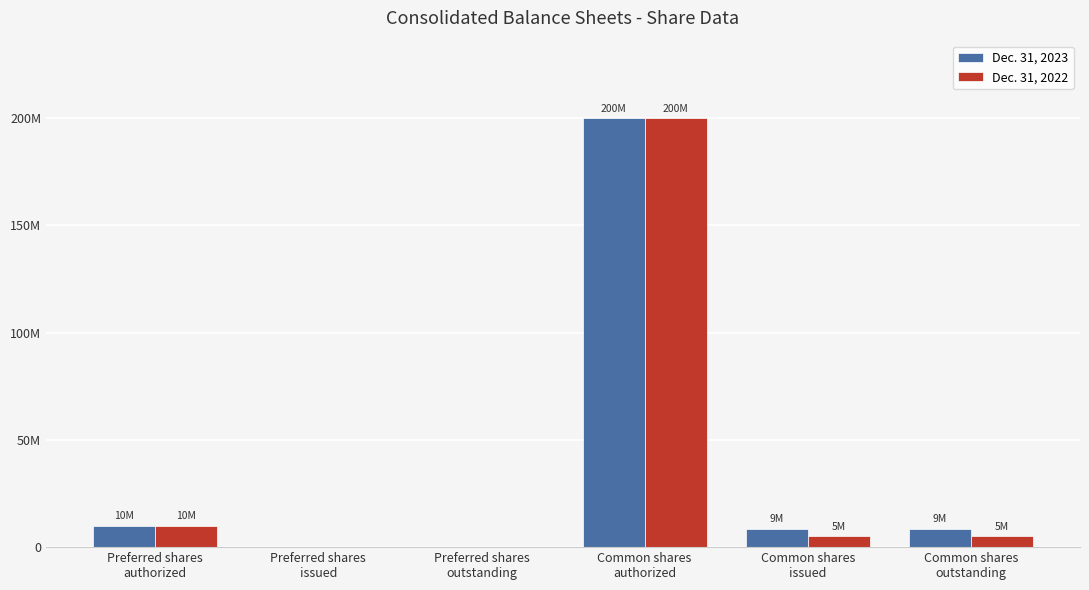

What is the difference between the maximum and second lowest values in the Dec. 31, 2023 series?

200000000